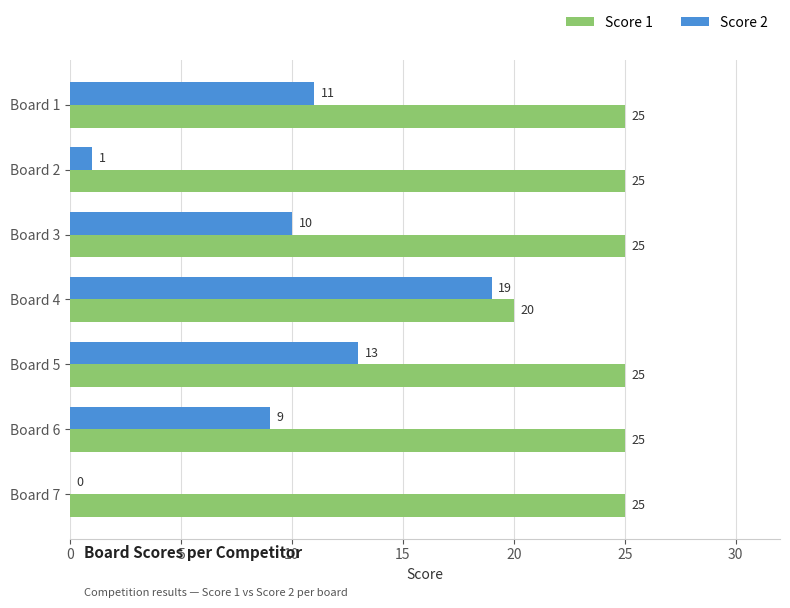

What is the greatest value displayed?

25